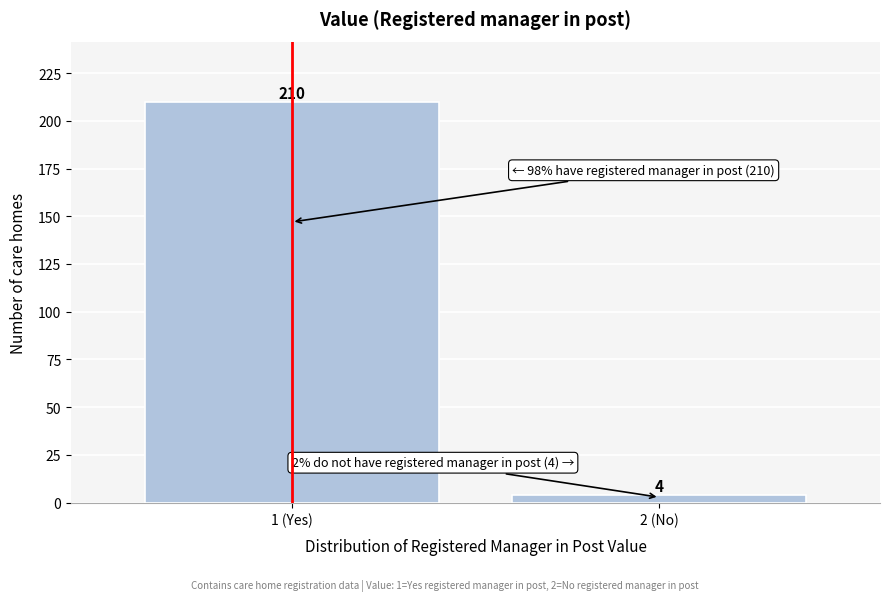

Reading left to right, list all the values displayed in this chart.

210	4